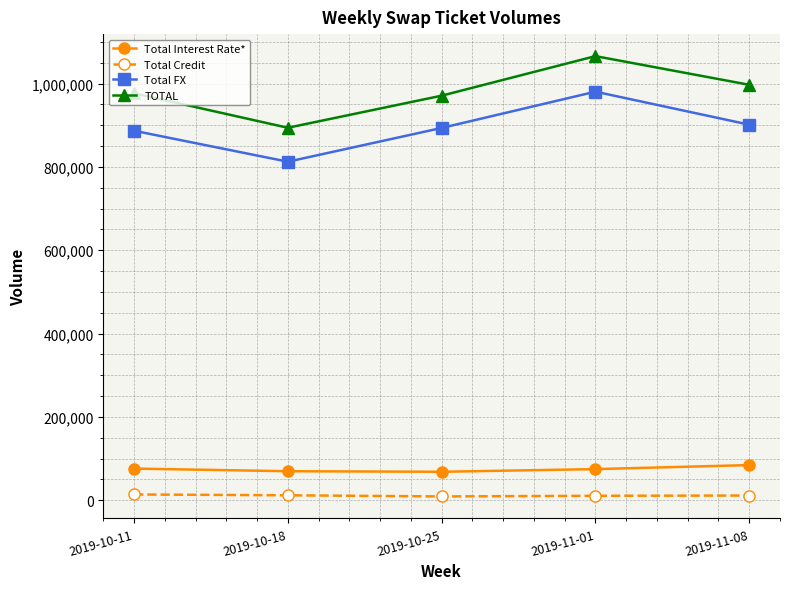

What position from the left is 2019-10-18?

2